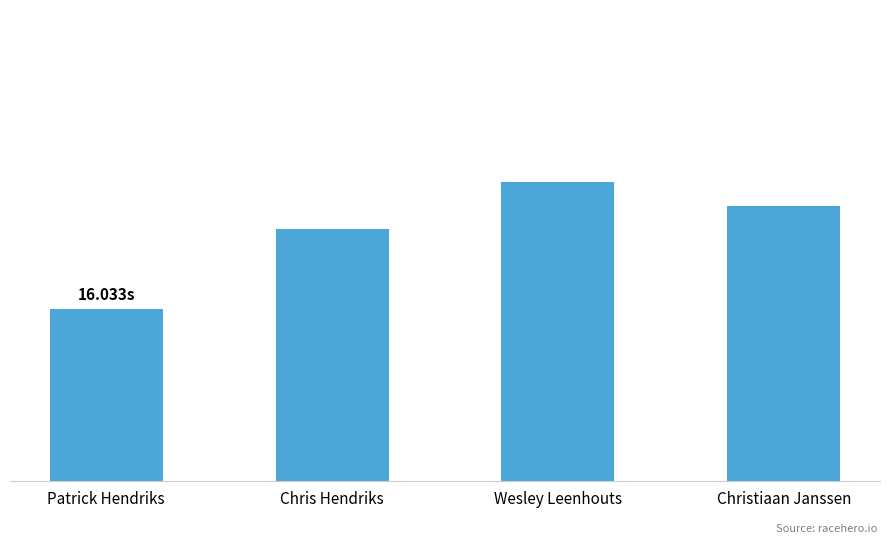

Approximately how many times larger is the value at Chris Hendriks compared to Wesley Leenhouts?

1.0